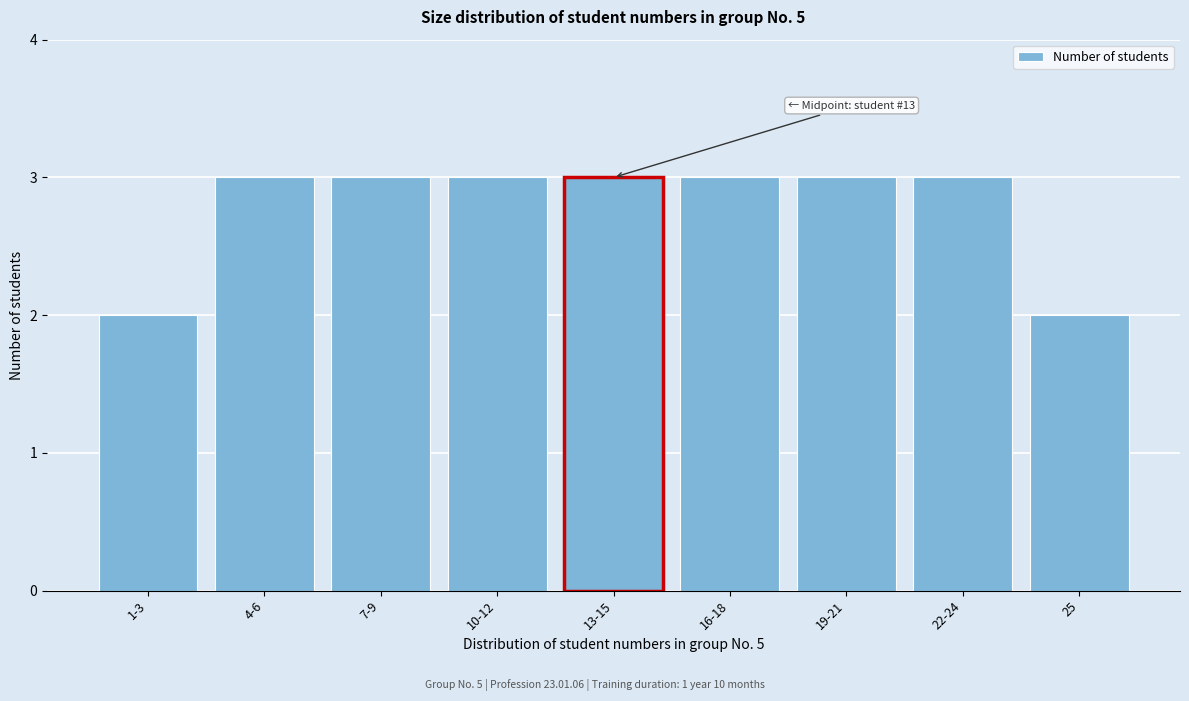

Reading right to left, list all the values displayed in this chart.

25=2	22-24=3	19-21=3	16-18=3	13-15=3	10-12=3	7-9=3	4-6=3	1-3=2